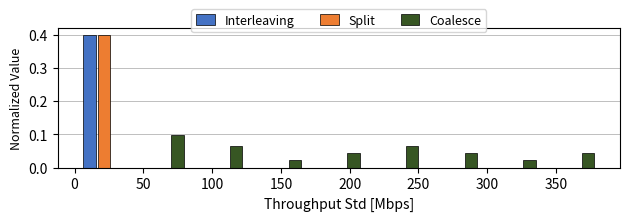

Reading left to right, transcribe this chart: for each range on the x-axis, give the height of each series' bar. Neither the bar edges nor the heights are printed on the chart, so give them approximately, as read against the axes.

0 to 45: Interleaving=0.40	Split=0.40	Coalesce=0
45 to 85: Interleaving=0	Split=0	Coalesce=0.10
85 to 130: Interleaving=0	Split=0	Coalesce=0.06
130 to 170: Interleaving=0	Split=0	Coalesce=0.02
170 to 215: Interleaving=0	Split=0	Coalesce=0.04
215 to 255: Interleaving=0	Split=0	Coalesce=0.06
255 to 300: Interleaving=0	Split=0	Coalesce=0.04
300 to 340: Interleaving=0	Split=0	Coalesce=0.02
340 to 385: Interleaving=0	Split=0	Coalesce=0.04